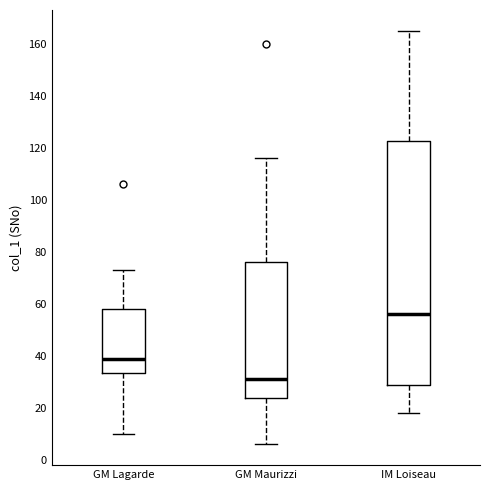

Where is the lower edge of the box for IM Loiseau on the y-axis? The values are not printed on the chart, so give them approximately, as read against the axis.

30